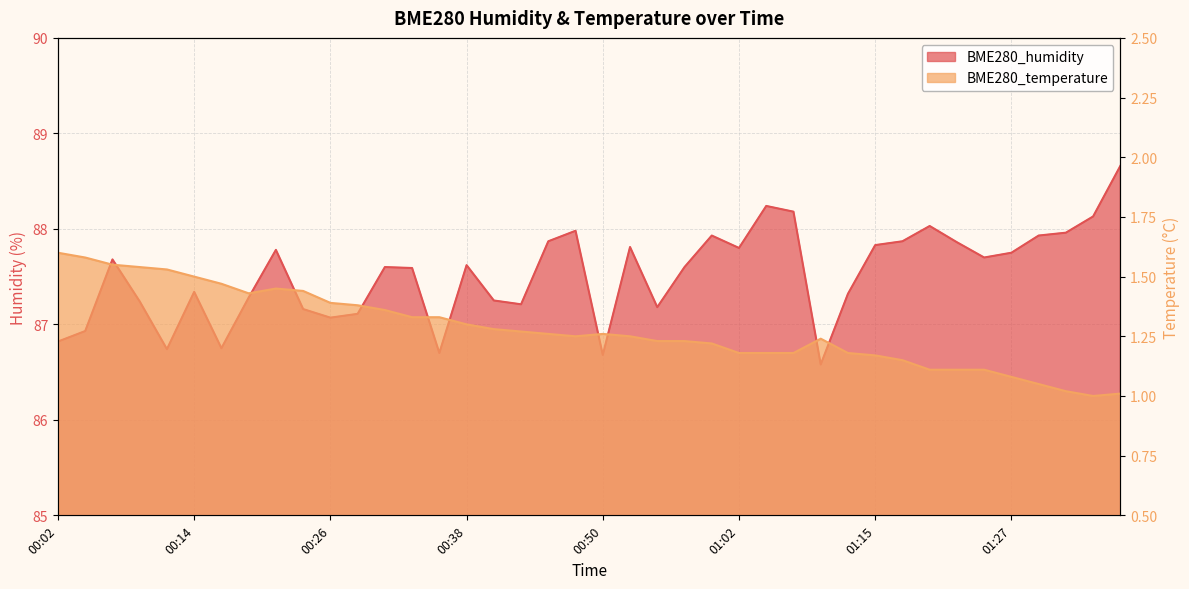

Reading left to right, extract all data points from this chart.

BME280_humidity: 00:02=86.8	00:04=86.9	00:06=87.7	00:09=87.2	00:11=86.7	00:14=87.3	00:16=86.8	00:18=87.3	00:21=87.8	00:23=87.2	00:26=87.1	00:28=87.1	00:31=87.6	00:33=87.6	00:35=86.7	00:38=87.6	00:40=87.2	00:43=87.2	00:45=87.9	00:48=88.0	00:50=86.7	00:52=87.8	00:55=87.2	00:57=87.6	01:00=87.9	01:02=87.8	01:05=88.2	01:07=88.2	01:10=86.6	01:12=87.3	01:15=87.8	01:17=87.9	01:19=88.0	01:22=87.9	01:24=87.7	01:27=87.8	01:29=87.9	01:32=88.0	01:34=88.1	01:37=88.7
BME280_temperature: 00:02=1.6	00:04=1.6	00:06=1.6	00:09=1.5	00:11=1.5	00:14=1.5	00:16=1.5	00:18=1.4	00:21=1.4	00:23=1.4	00:26=1.4	00:28=1.4	00:31=1.4	00:33=1.3	00:35=1.3	00:38=1.3	00:40=1.3	00:43=1.3	00:45=1.3	00:48=1.2	00:50=1.3	00:52=1.2	00:55=1.2	00:57=1.2	01:00=1.2	01:02=1.2	01:05=1.2	01:07=1.2	01:10=1.2	01:12=1.2	01:15=1.2	01:17=1.1	01:19=1.1	01:22=1.1	01:24=1.1	01:27=1.1	01:29=1.1	01:32=1.0	01:34=1.0	01:37=1.0